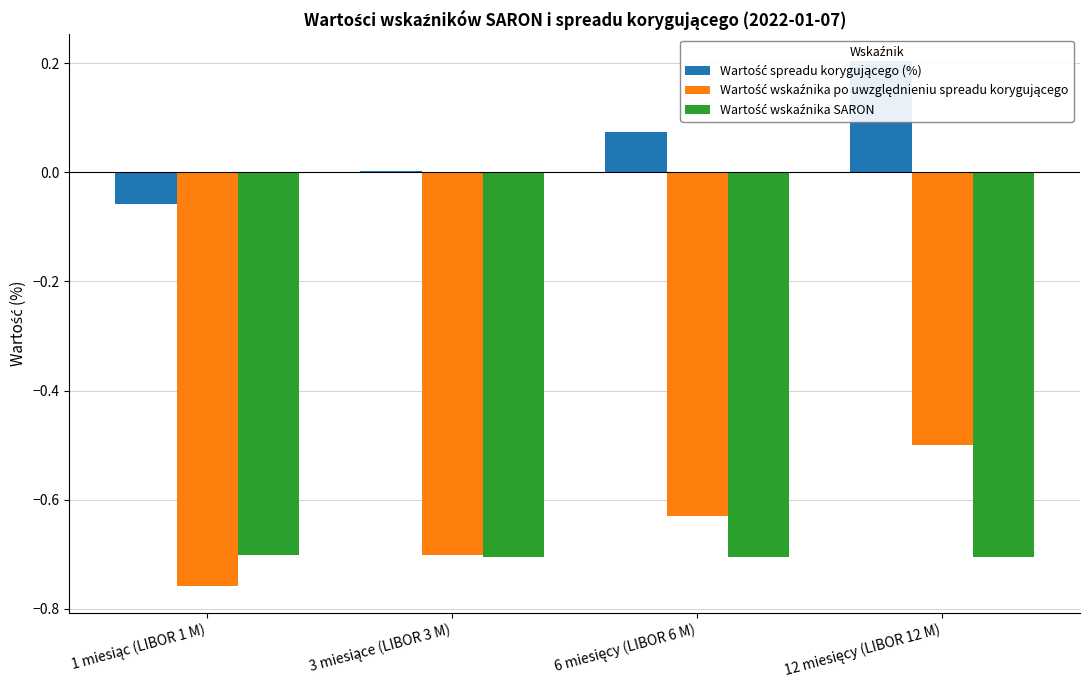

Is the value of Wartość spreadu korygującego (%) at 12 miesięcy (LIBOR 12 M) greater than the value of Wartość wskaźnika SARON at 6 miesięcy (LIBOR 6 M)?

Yes